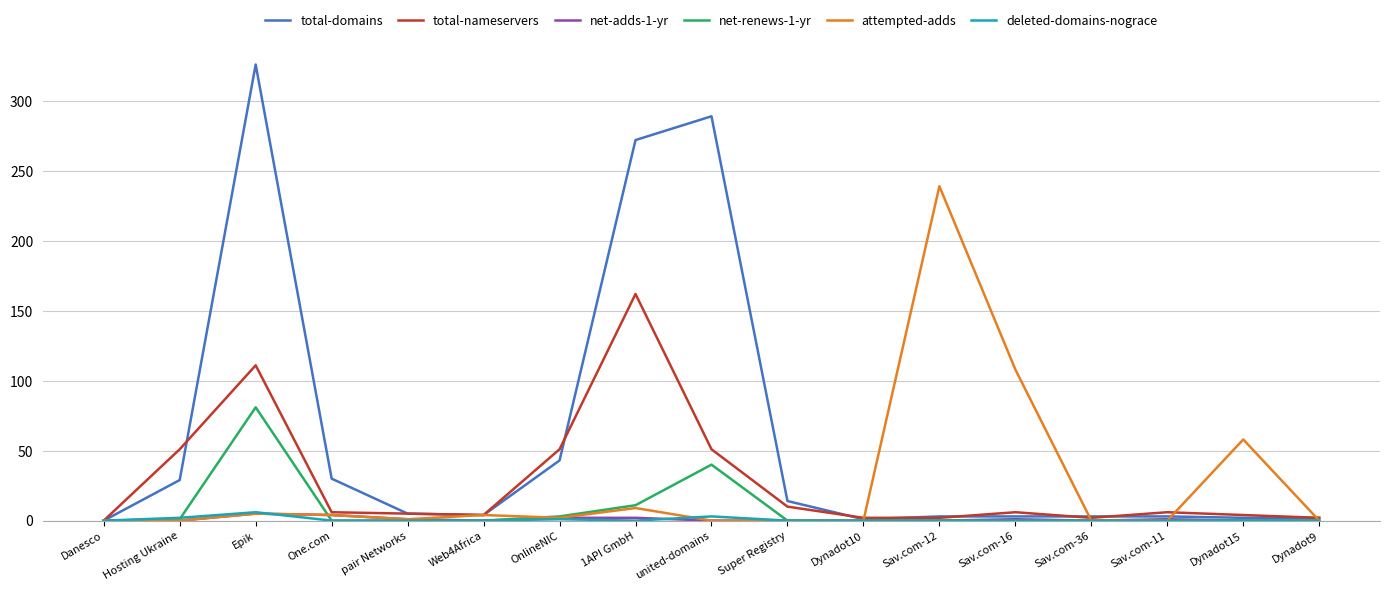

What are all the series names shown in the legend?

total-domains, total-nameservers, net-adds-1-yr, net-renews-1-yr, attempted-adds, deleted-domains-nograce